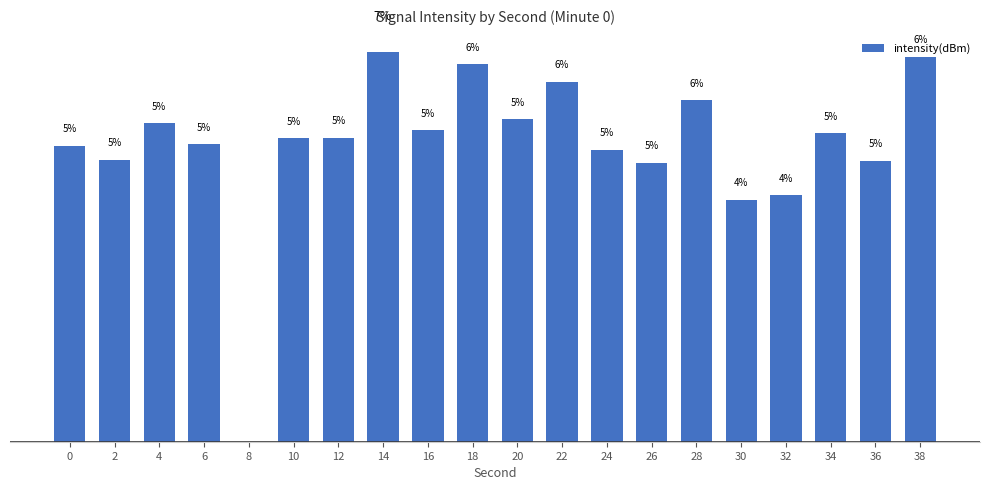

What is the difference between the second highest and minimum values?

6.5